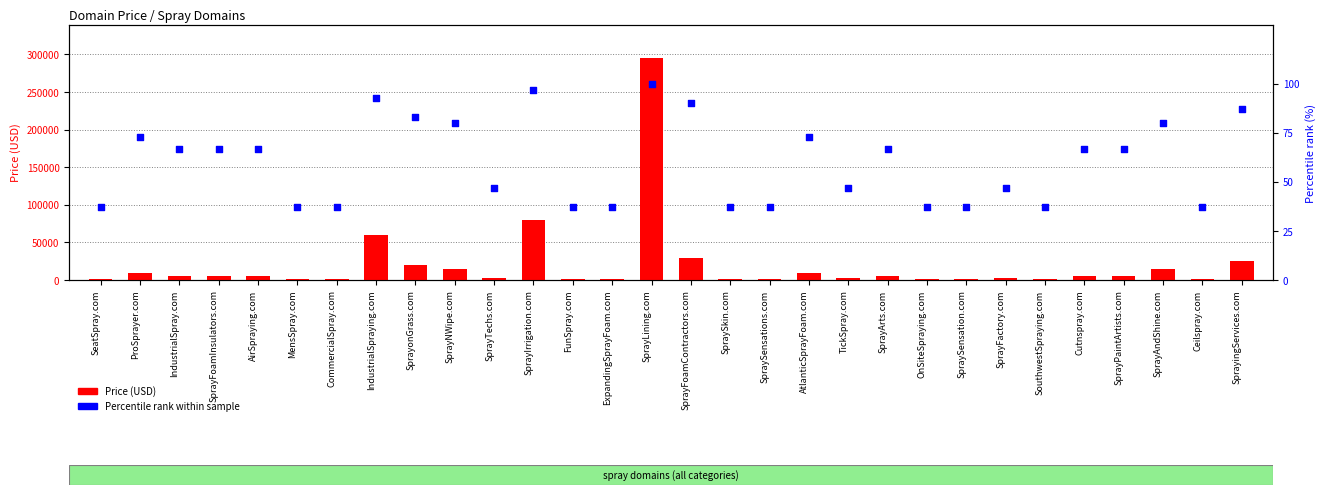

Is the value of Percentile rank at SprayingServices.com greater than the value of Price (USD) at FunSpray.com?

No